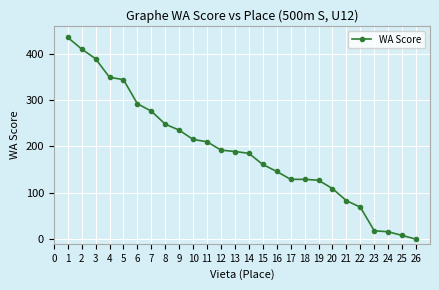

What is the change in value from 8 to 10?

-33